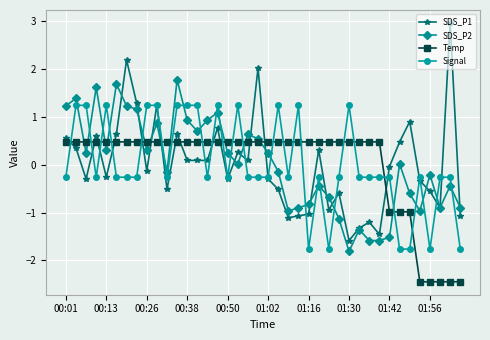

How many values in SDS_P1 are above zero?

19